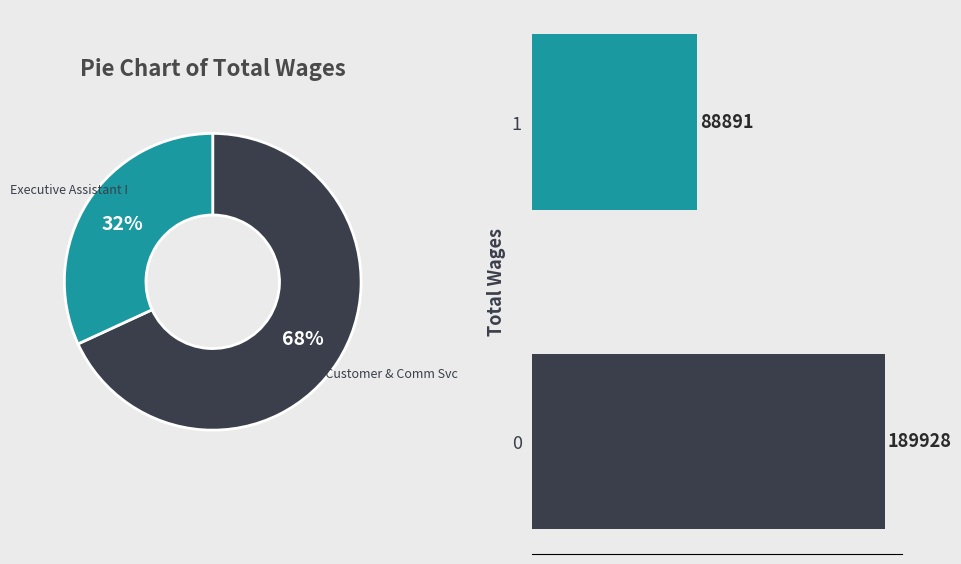

To the nearest percent, what is the combined percentage of 0 and 1?

100%